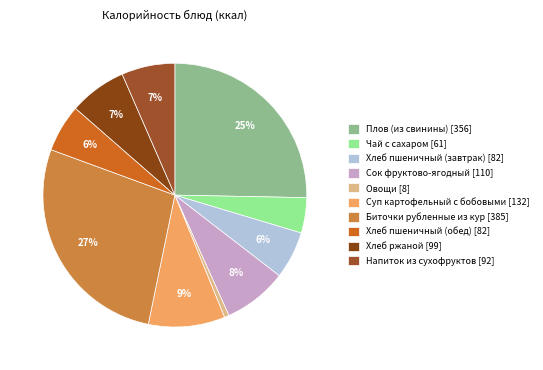

To the nearest percent, what is the average slice percentage?

10%